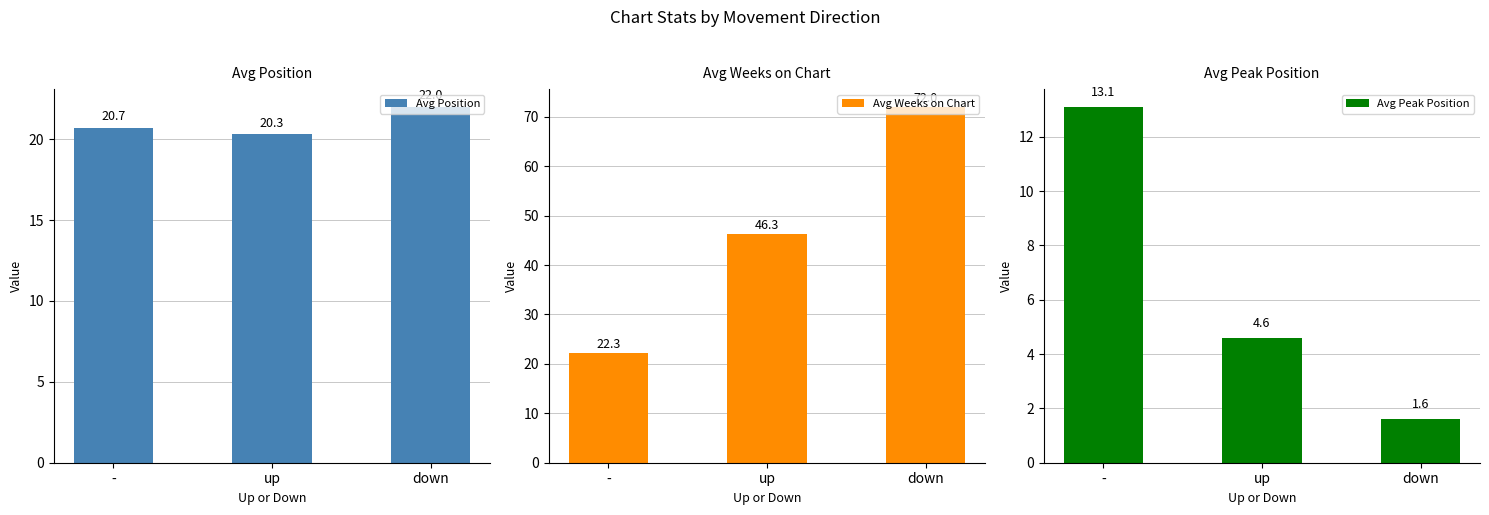

How many bars are there in total?

9